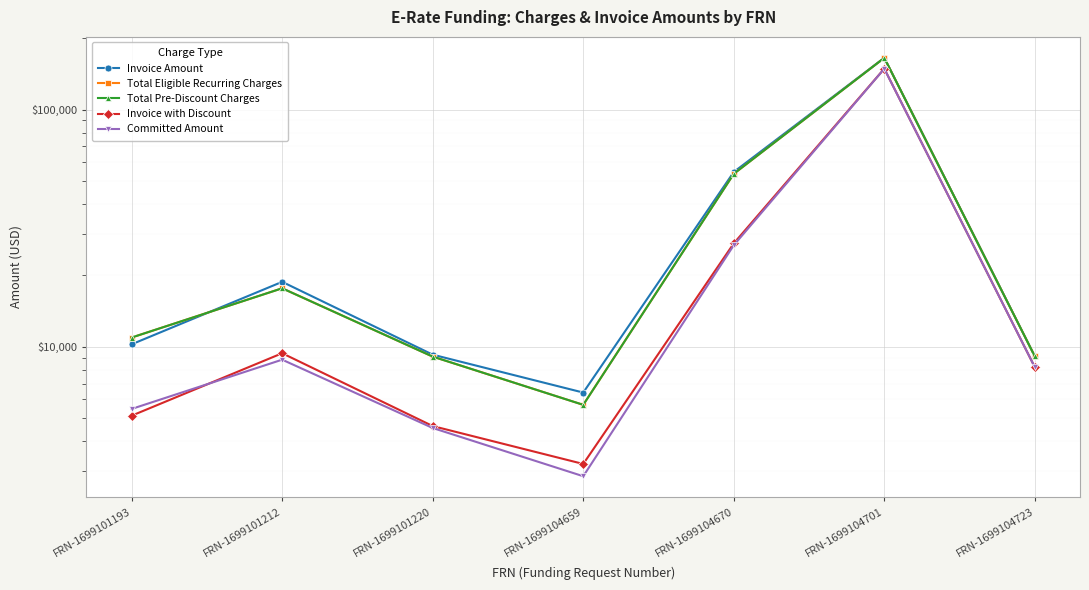

What is the difference between the Total Eligible Recurring Charges values at FRN-1699104723 and FRN-1699104670?

44511.8